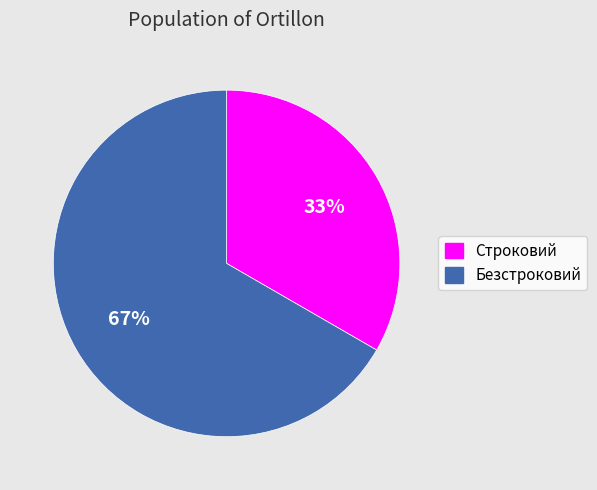

To the nearest percent, what is the average slice percentage?

50%